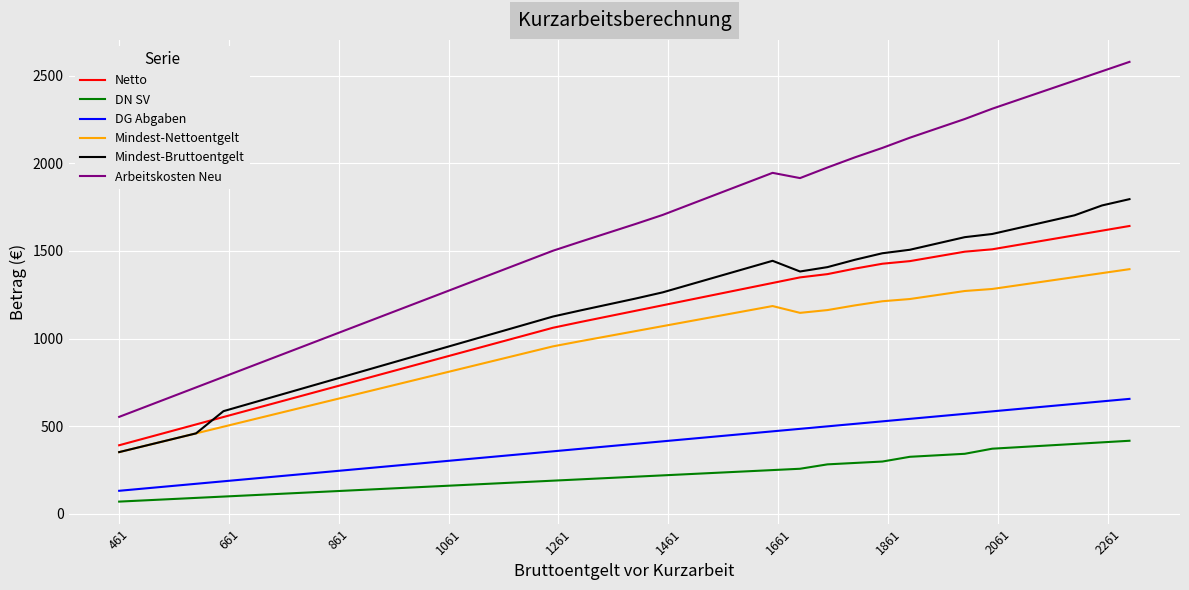

In Mindest-Bruttoentgelt, how many points are higher than both neighbors (excluding endpoints)?

1